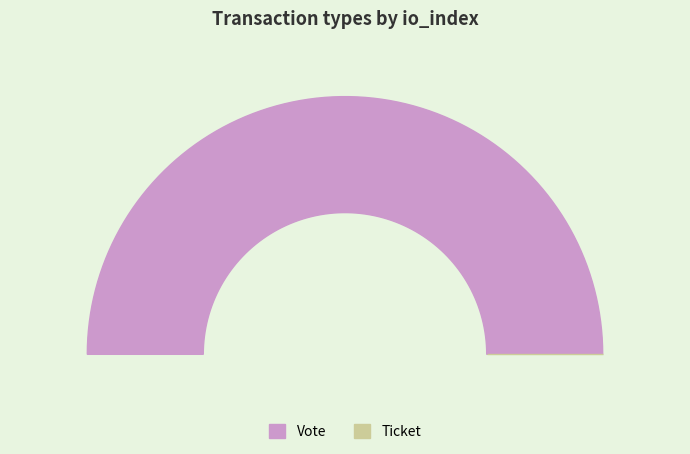

To the nearest percent, what is the difference between the Vote and Ticket slice percentages?

100%